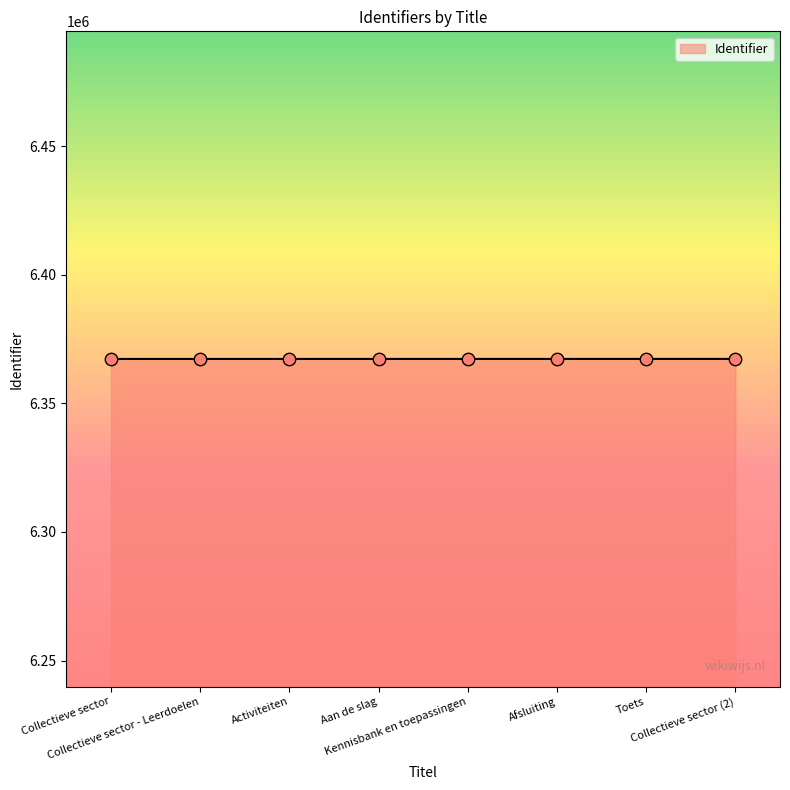

What is the minimum value shown in the chart?

6367251